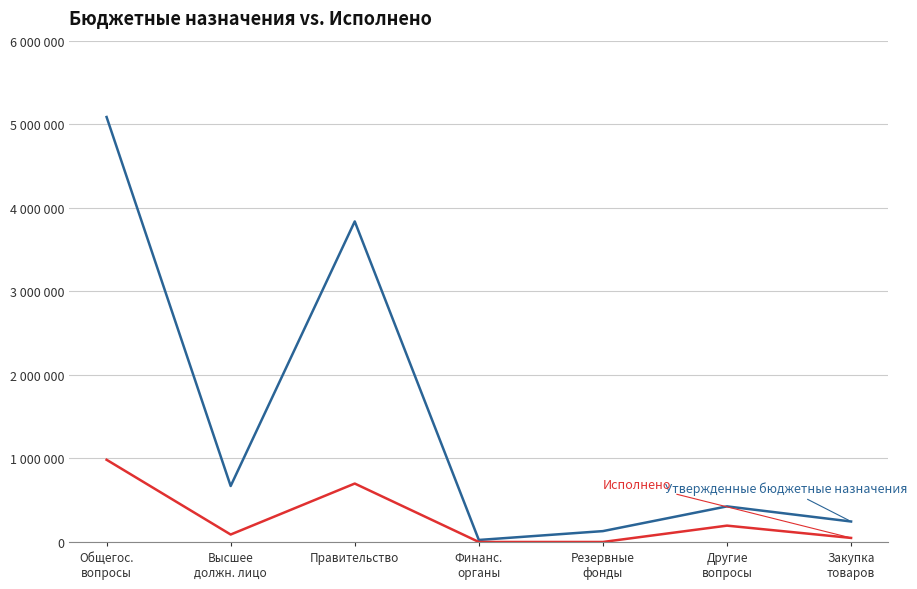

Which has a higher value, Правительство or Закупка
товаров?

Правительство